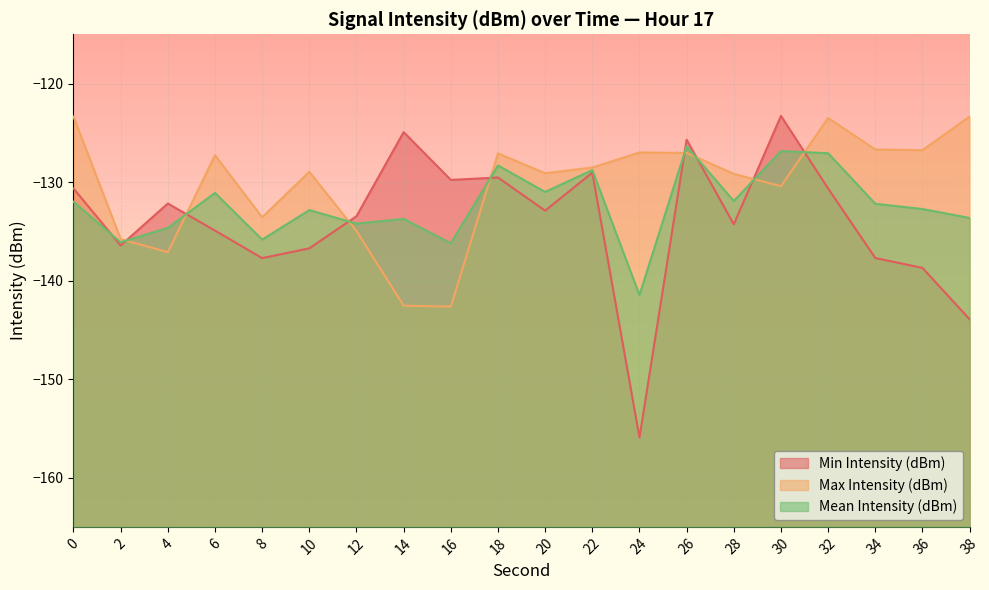

Between 34 and 36, which series saw the biggest shift?

Min Intensity (dBm)